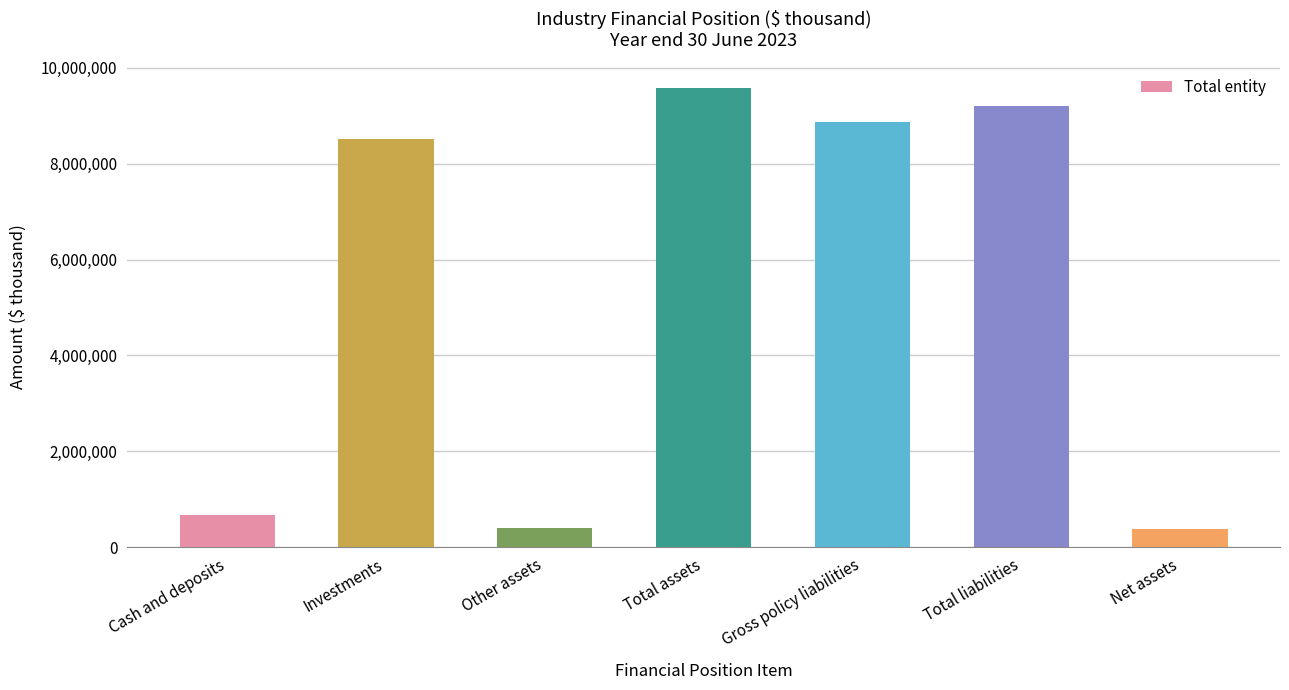

What is the smallest value displayed?

372990.3